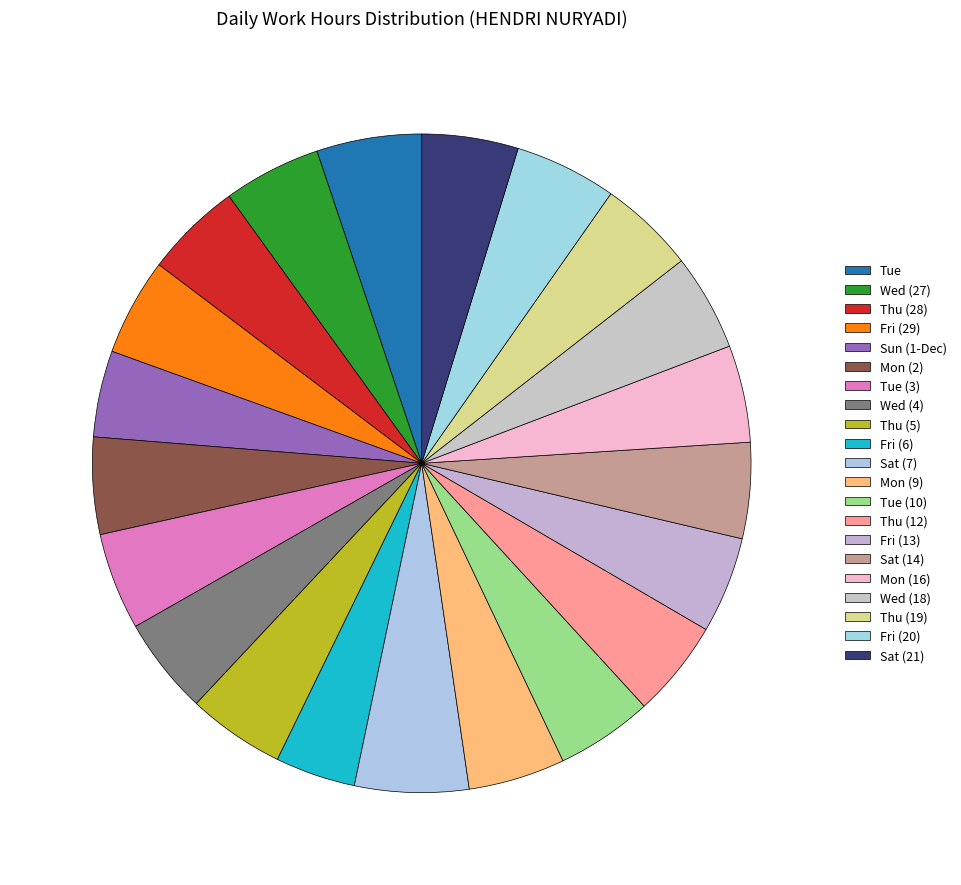

Is Sat (7) the majority of the pie?

No